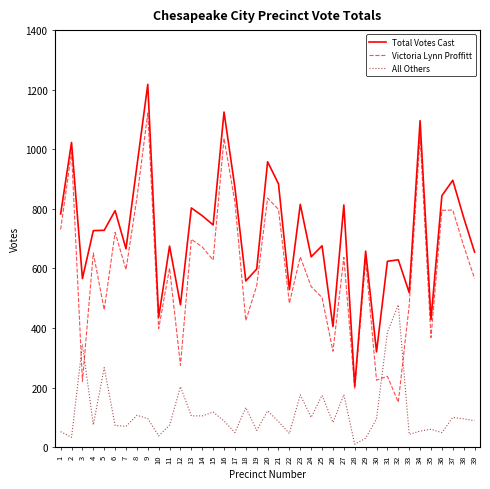

The value of Total Votes Cast at 27 is 813. True or false?

True